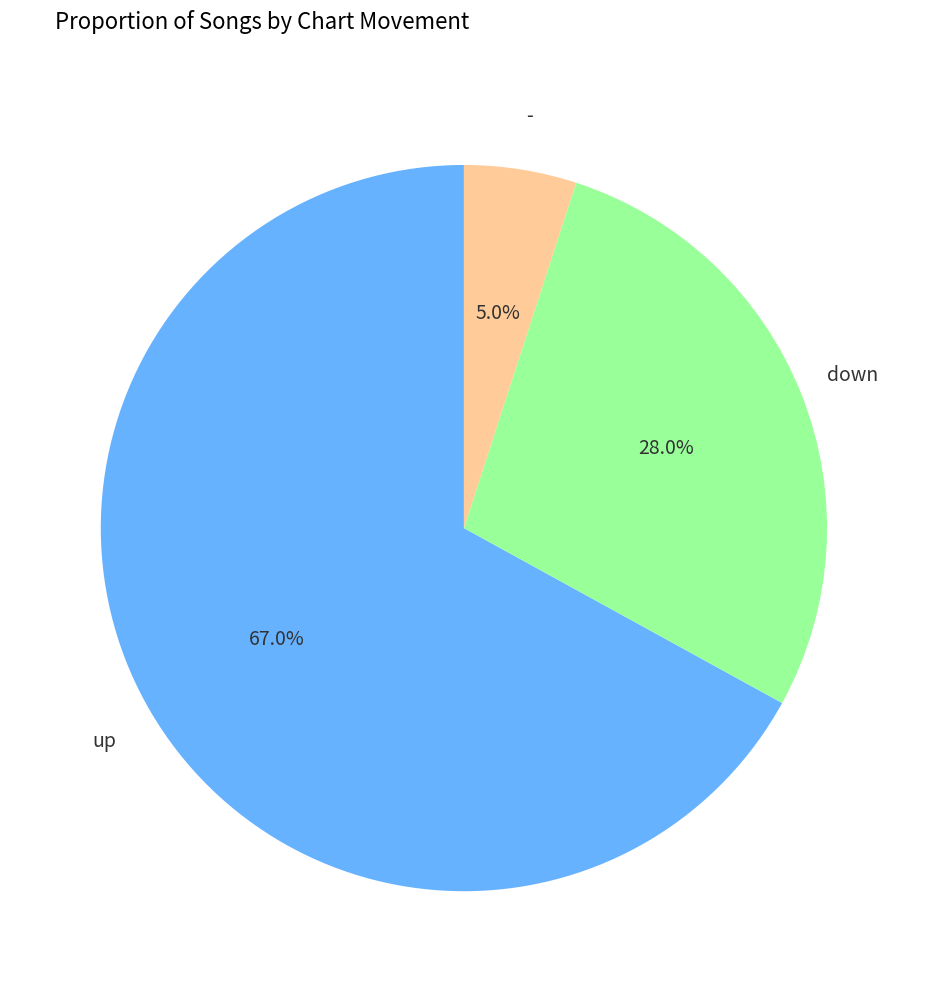

Does any single category account for the majority?

Yes